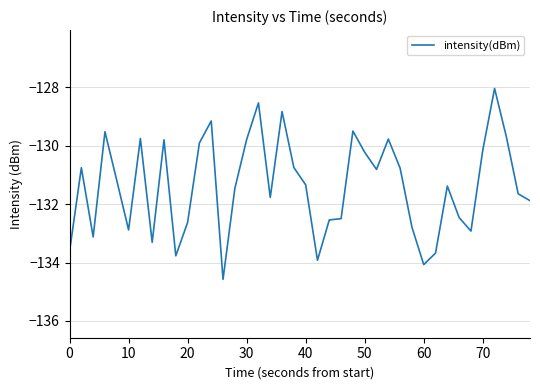

What is the smallest value displayed?

-134.6